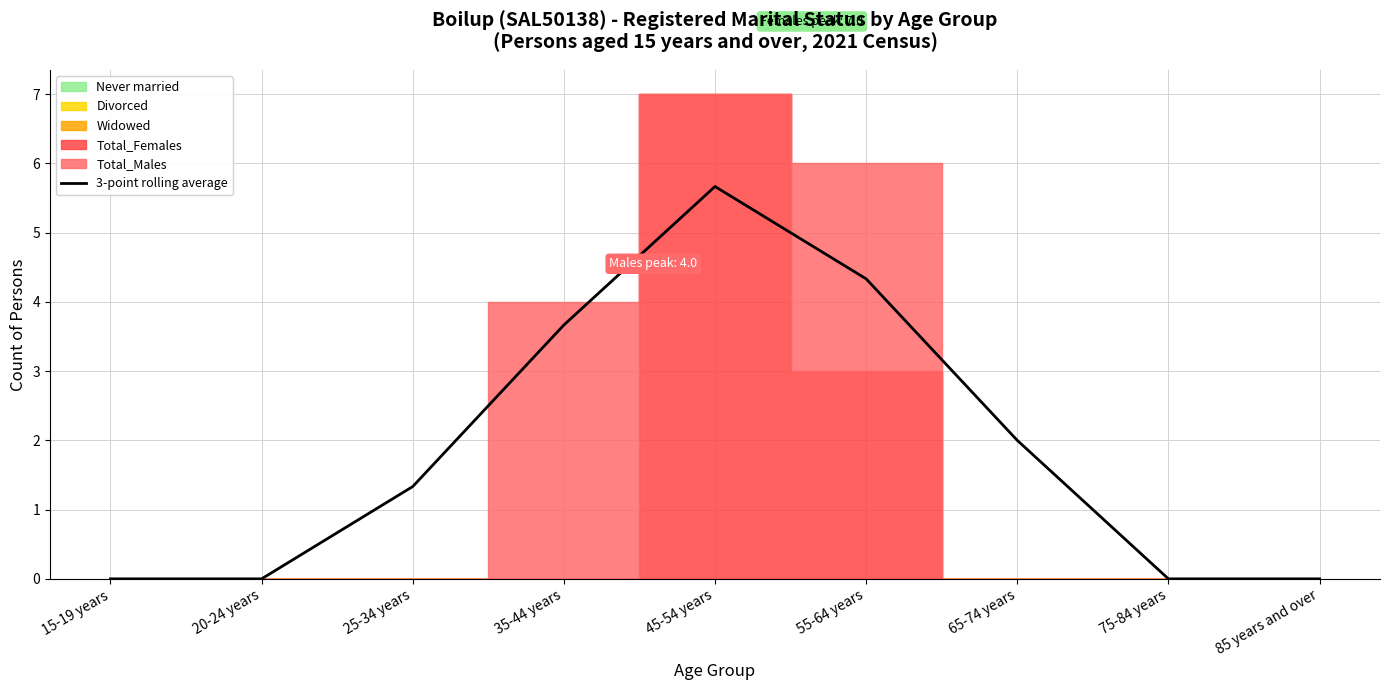

What is the average value?

1.9